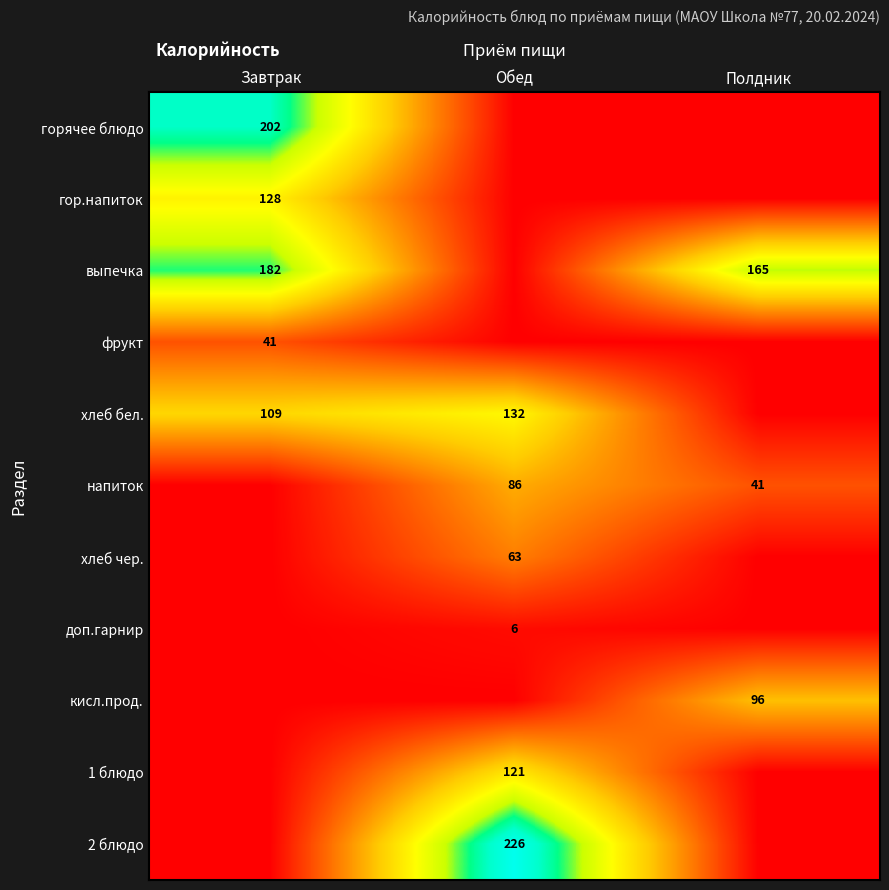

True or false: 1 блюдо has a value of 121 at Обед.

True